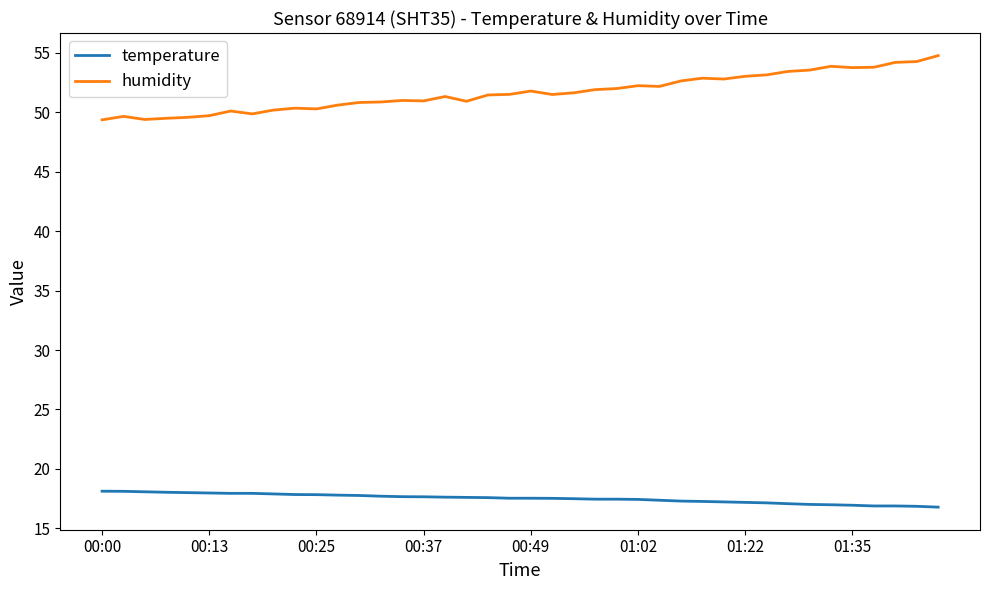

Which series has the widest spread of values?

humidity